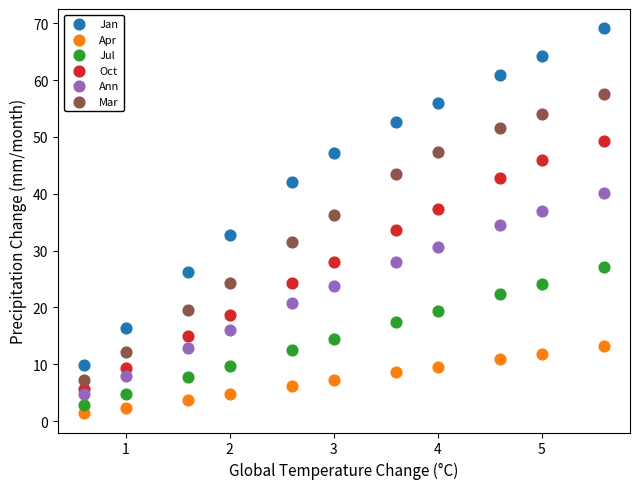

What is the X range (max minus min) for the scatter plot?

5.0